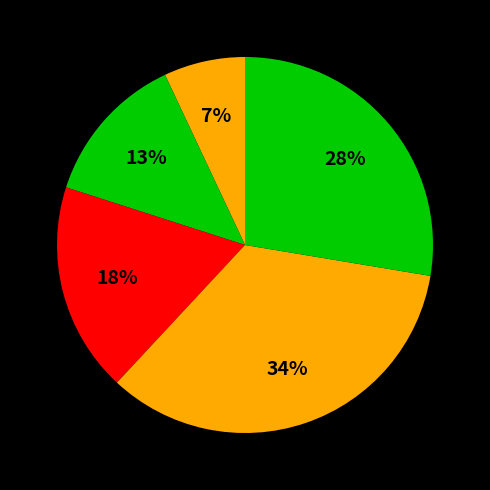

To the nearest percent, what is the difference between the largest and smallest slice percentages?

27%